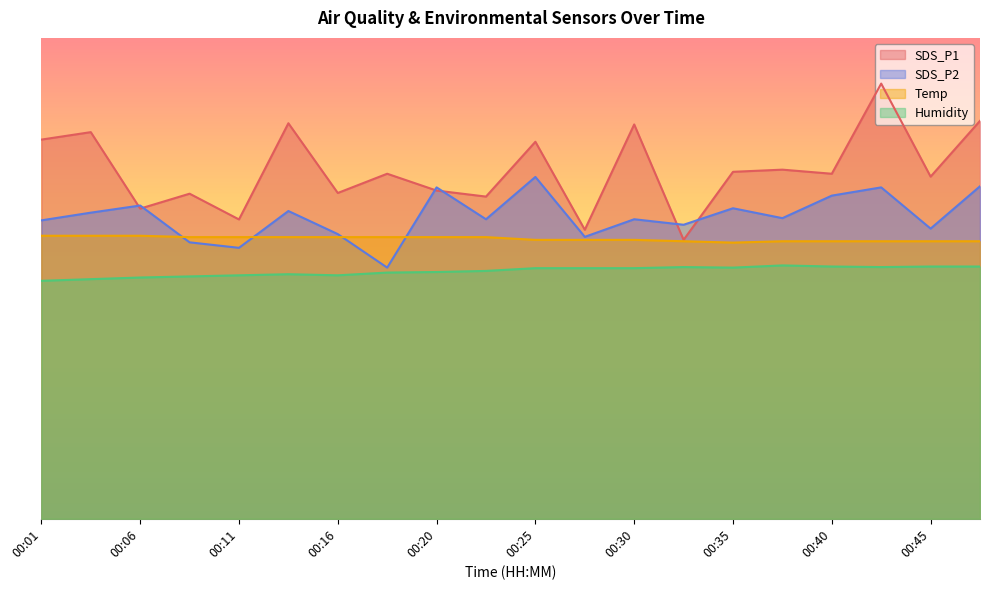

True or false: Humidity and SDS_P1 intersect in this chart.

False